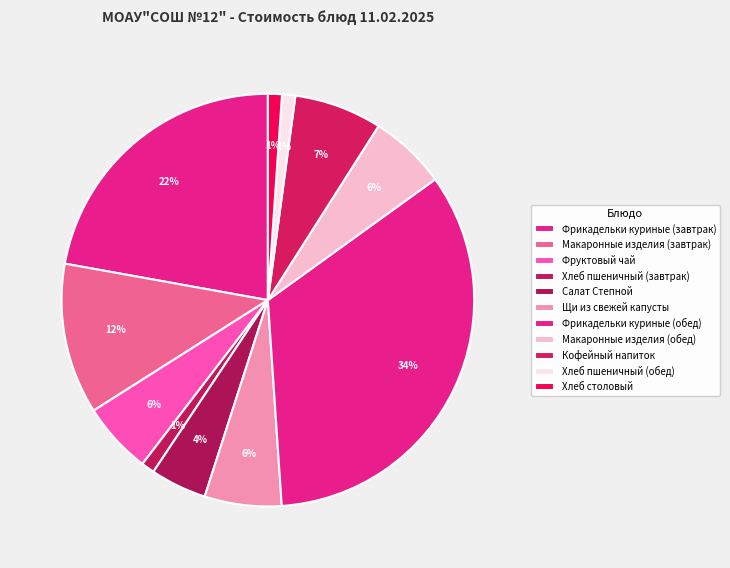

Which has a higher value, Макаронные изделия (обед) or Фрикадельки куриные (обед)?

Фрикадельки куриные (обед)